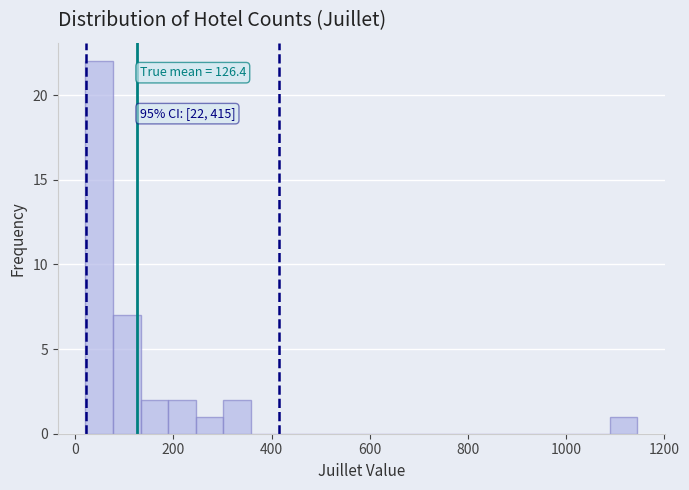

Read against the x-axis, roughly where is the centre of the tallest bar?

40